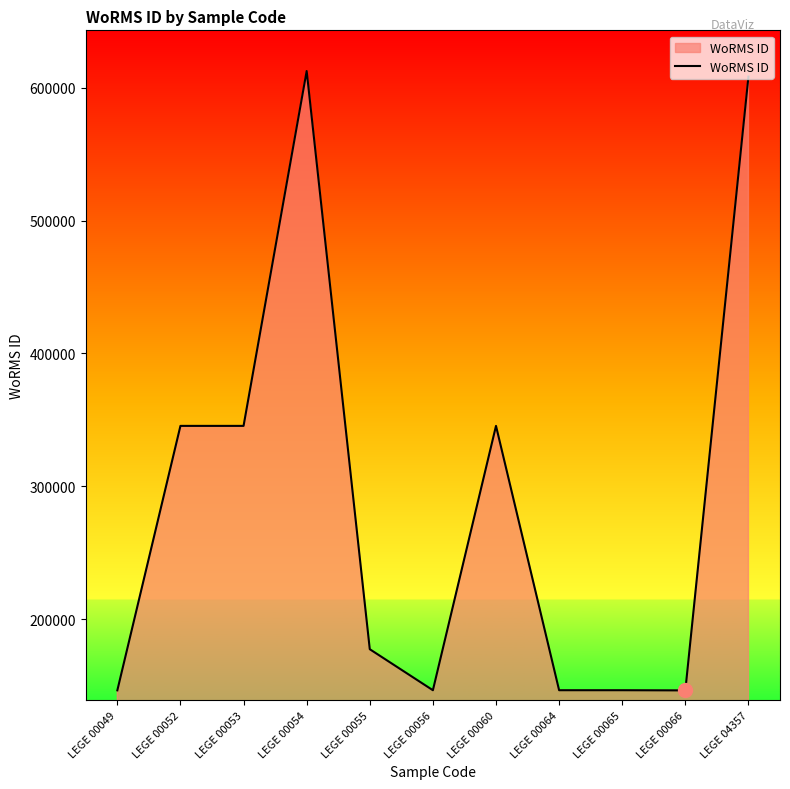

Is it true that the value at LEGE 00049 is 78541?

False